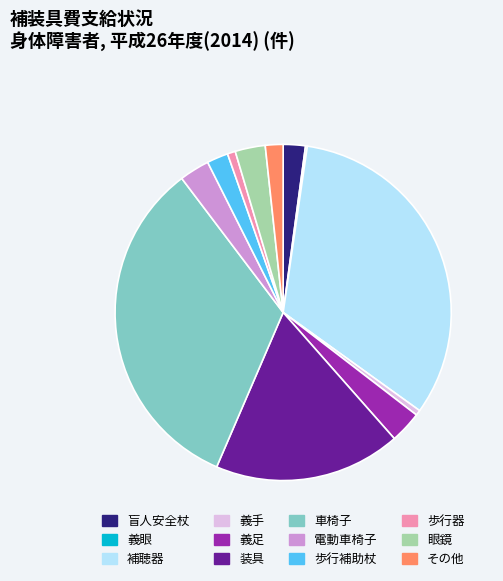

Is the sum of その他 and 義手 greater than half?

No